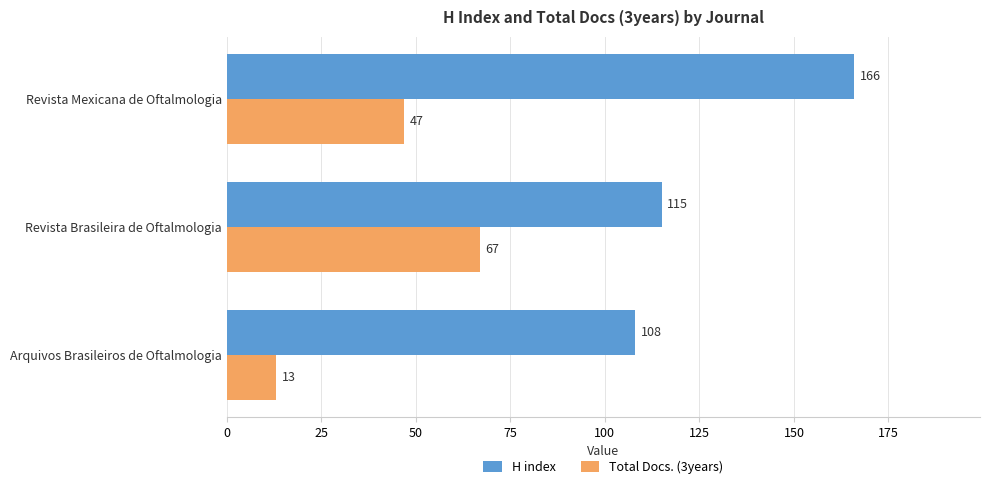

At how many categories does at least one series exceed 43?

3